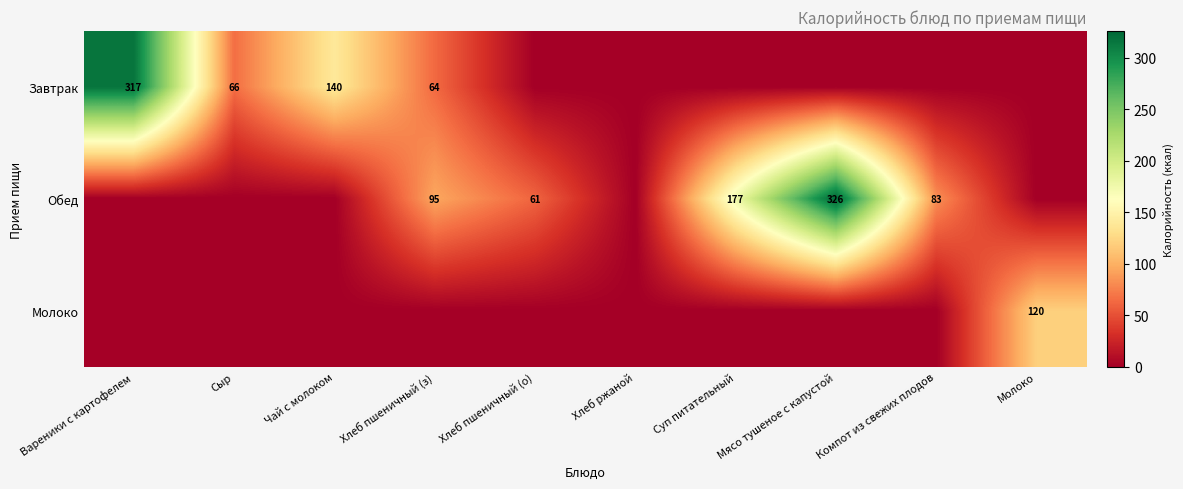

Is it true that Обед equals 33 at Хлеб пшеничный (з)?

False